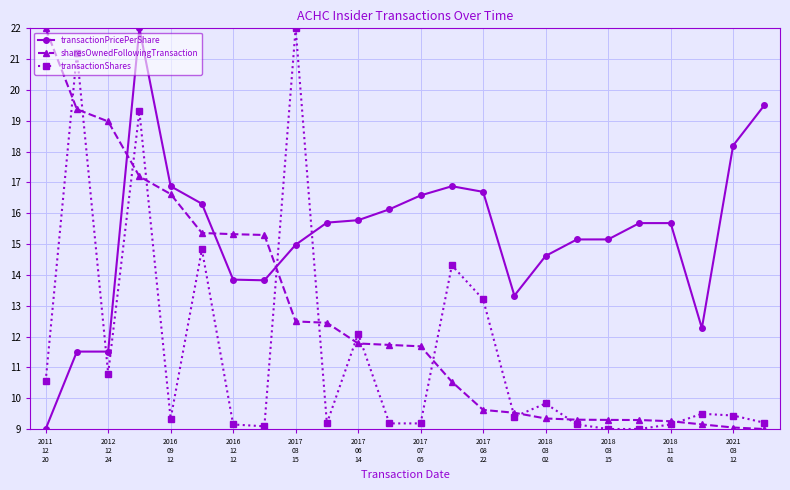

What is the maximum value for sharesOwnedFollowingTransaction?

22.0